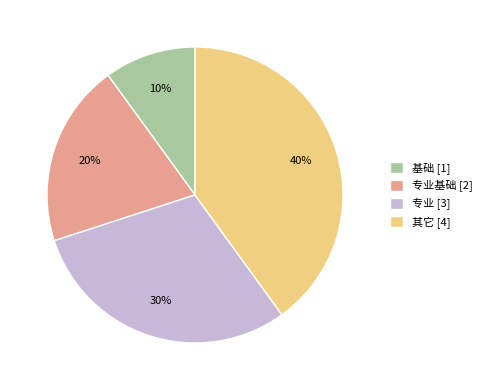

What is the smallest slice in the pie chart?

基础 [1]